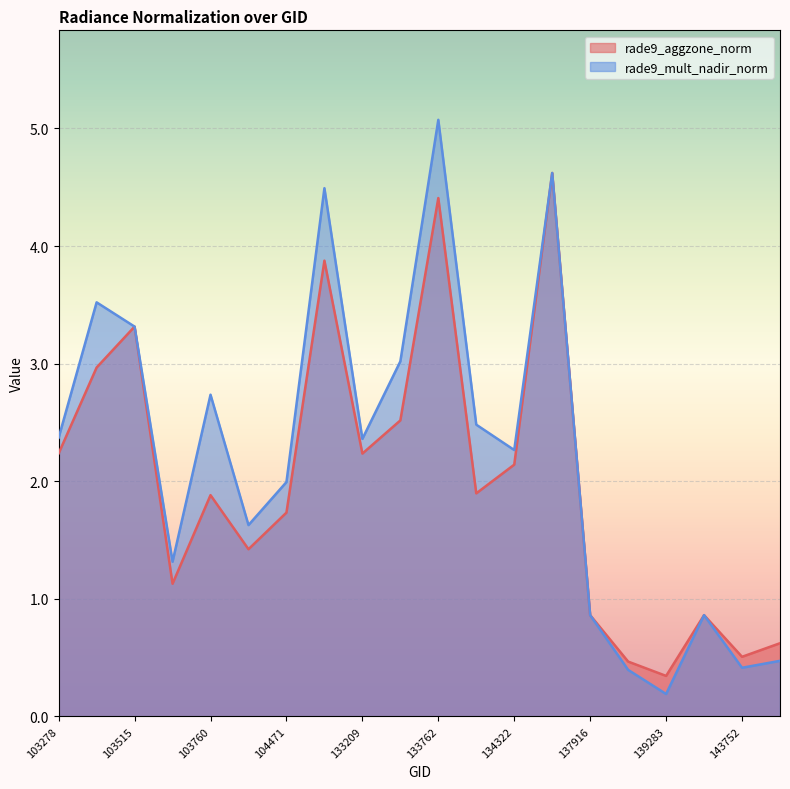

At which category does rade9_mult_nadir_norm reach its first local peak?

103396